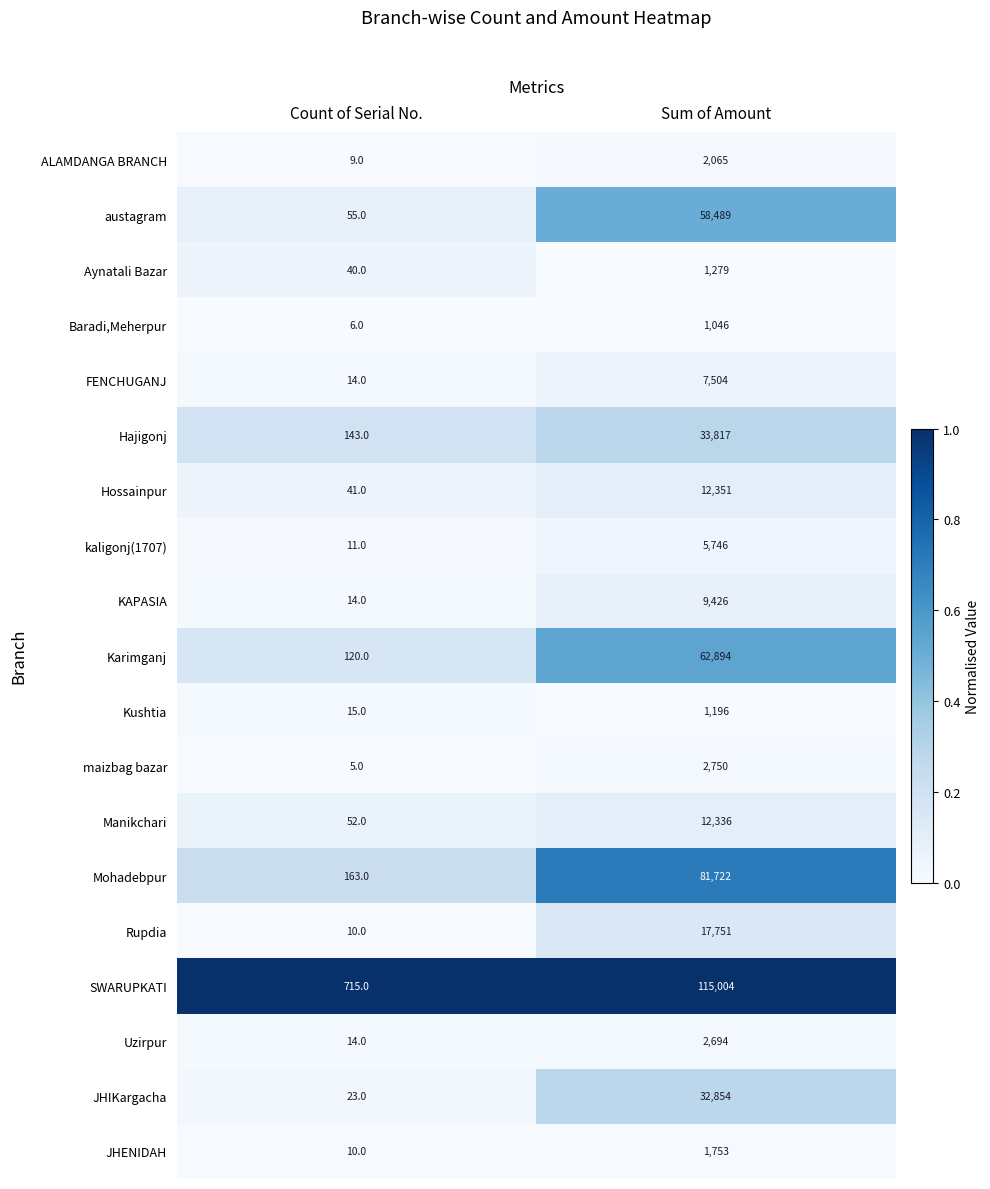

Rank the series at Sum of Amount from highest to lowest value.

SWARUPKATI, Mohadebpur, Karimganj, austagram, Hajigonj, JHIKargacha, Rupdia, Hossainpur, Manikchari, KAPASIA, FENCHUGANJ, kaligonj(1707), maizbag bazar, Uzirpur, ALAMDANGA BRANCH, JHENIDAH, Aynatali Bazar, Kushtia, Baradi,Meherpur